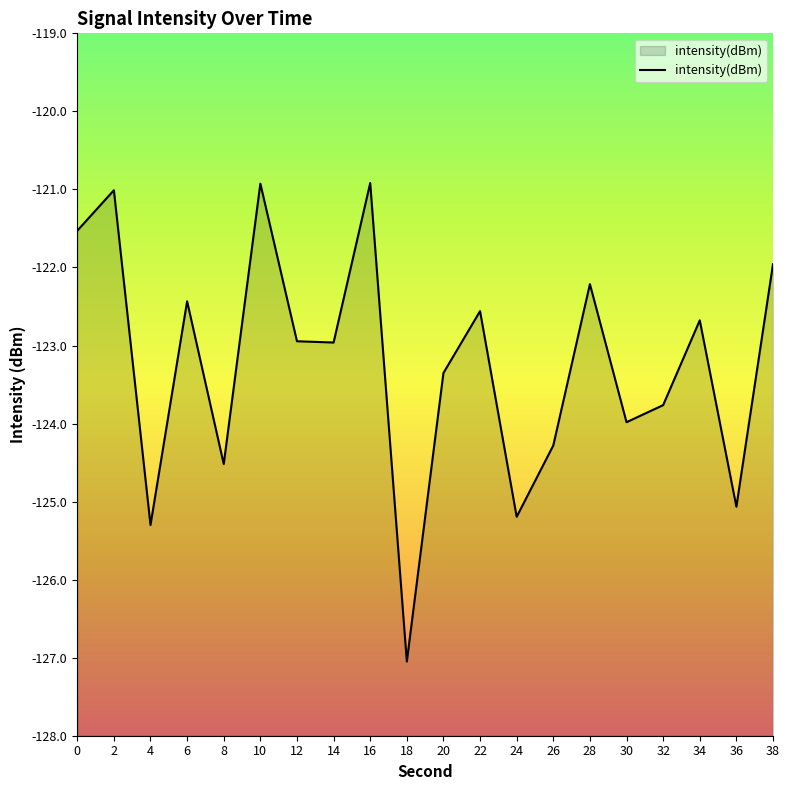

What is the smallest value displayed?

-127.0